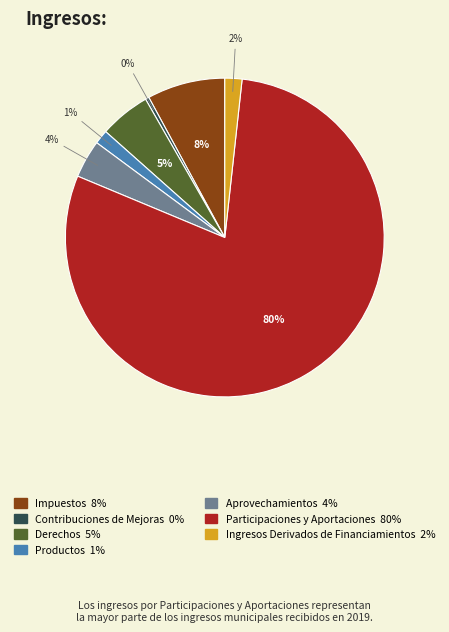

Is there any slice that represents more than half of the pie?

Yes